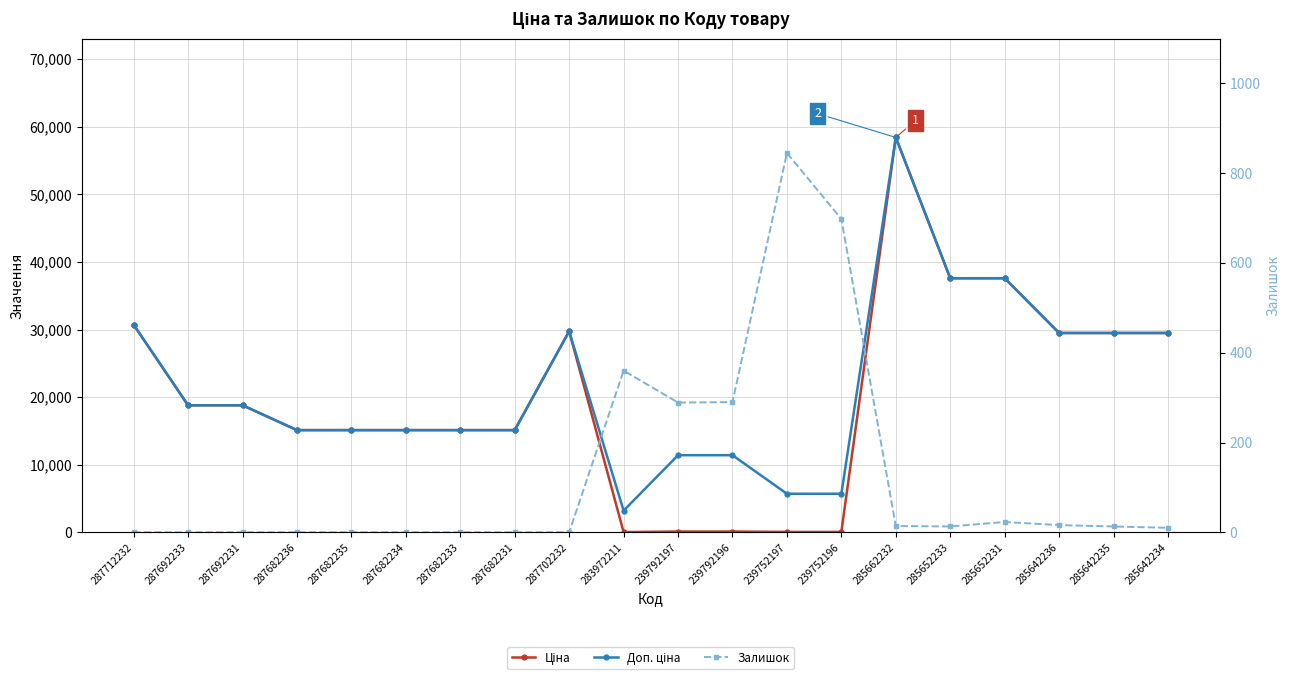

What is the difference between the second highest and minimum values in the Ціна series?

37561.6